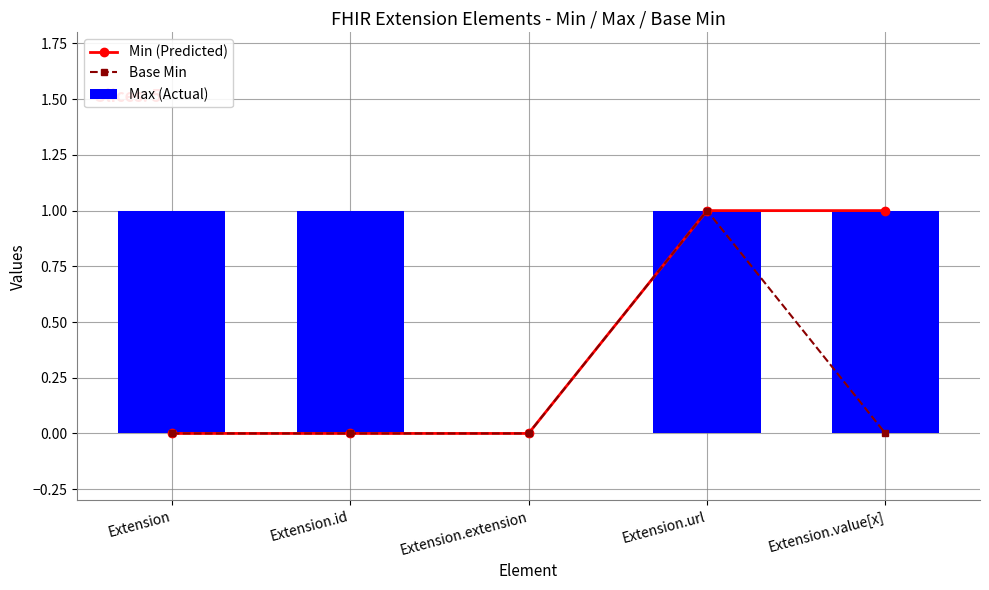

Count the Min (Predicted) values in the range 0 to 1.

5